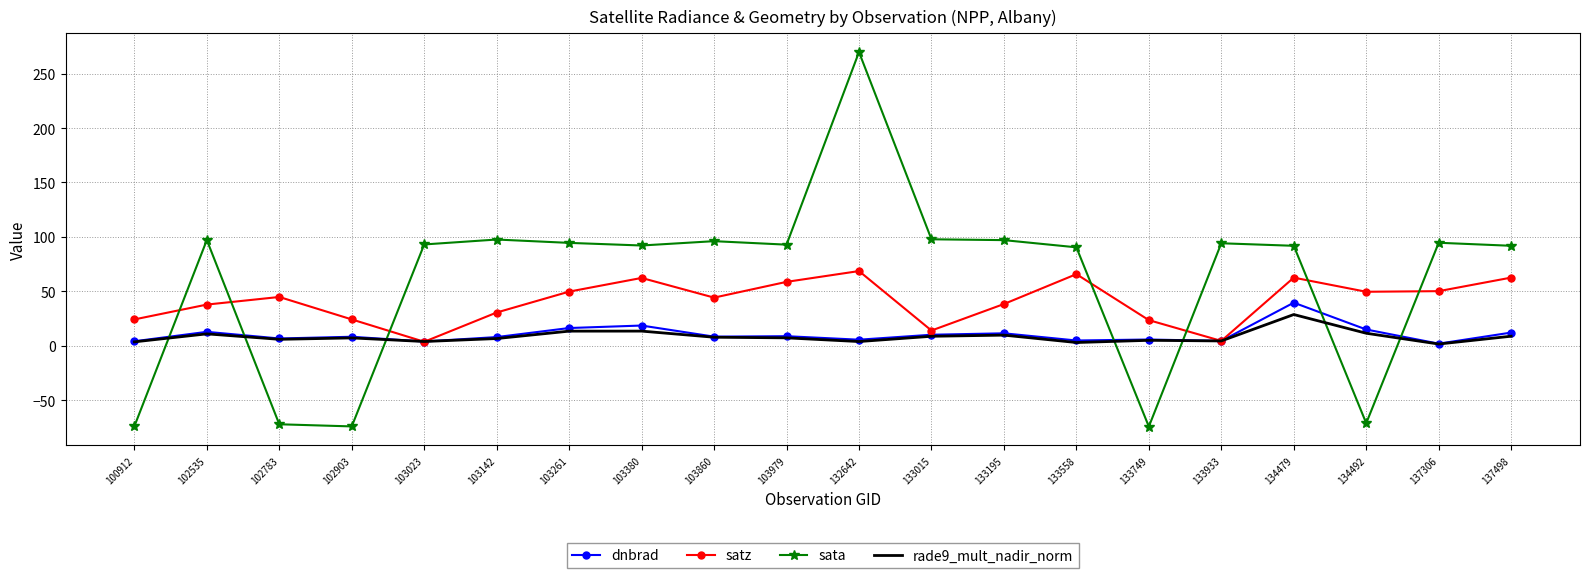

What is the difference between the dnbrad values at 102783 and 103380?

11.9